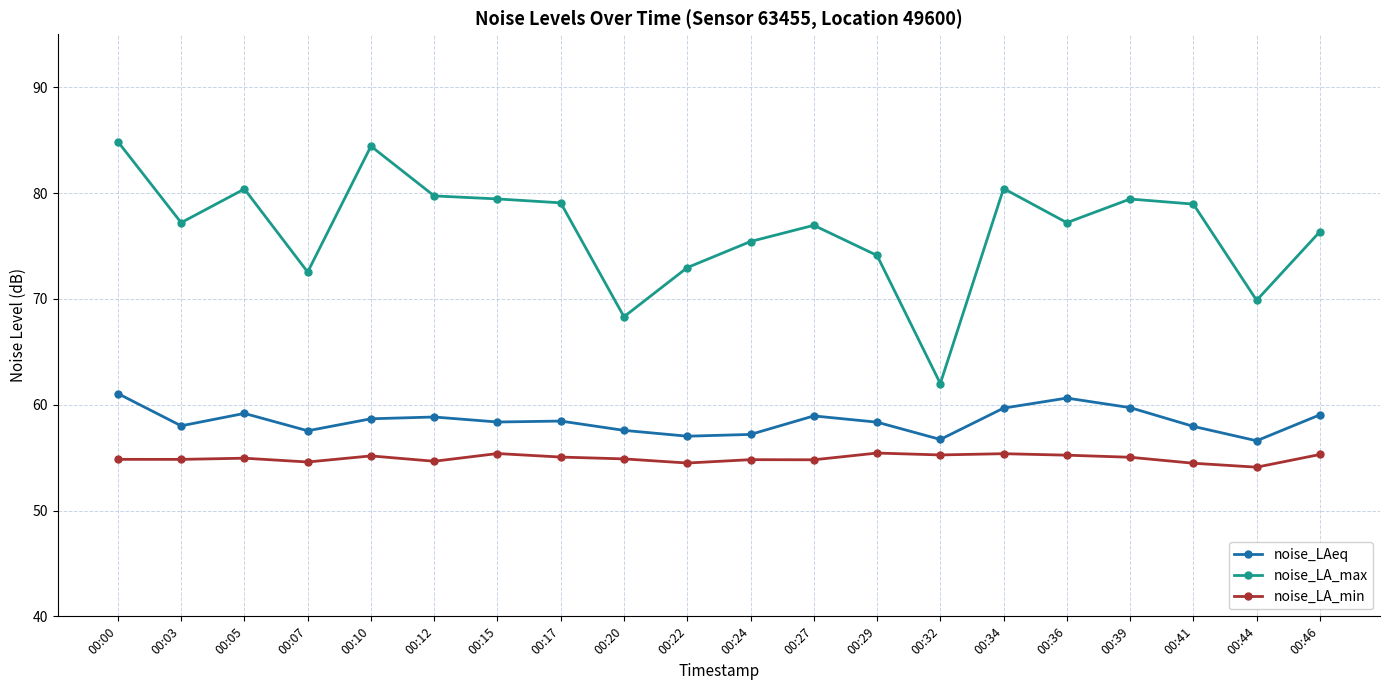

Does the chart display data point markers on the line(s)?

Yes